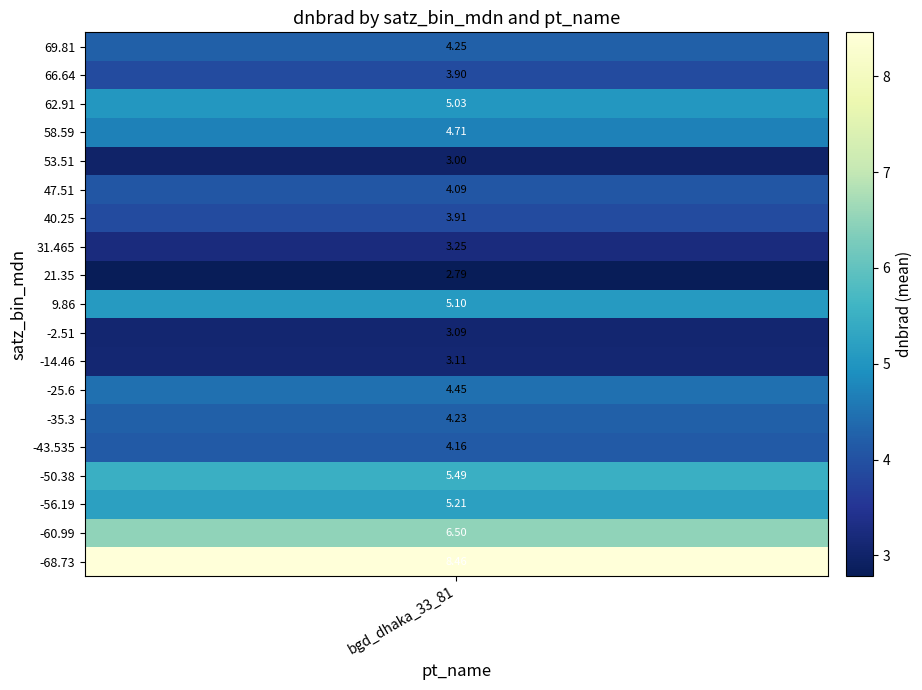

True or false: the data shows 2.8 at 8.

True